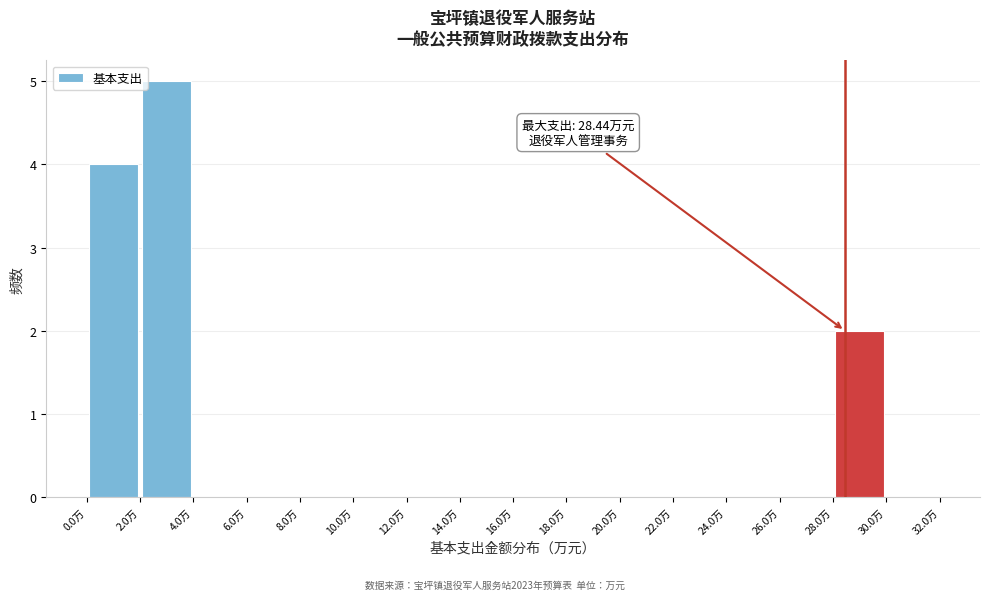

Over which range of the x-axis is the bar tallest?

2 to 4